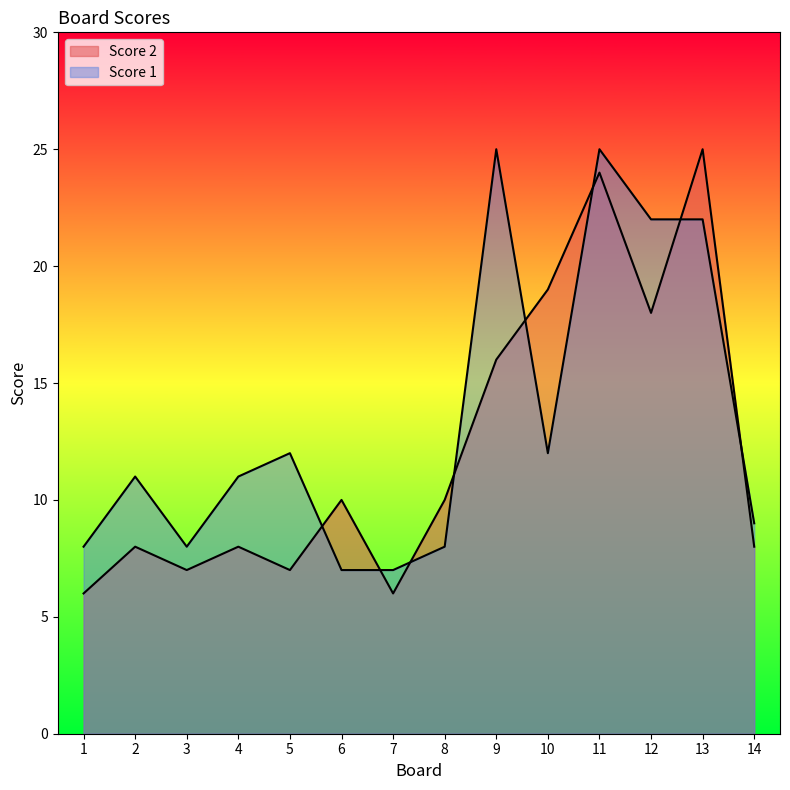

Where is the first local maximum for Score 2?

2